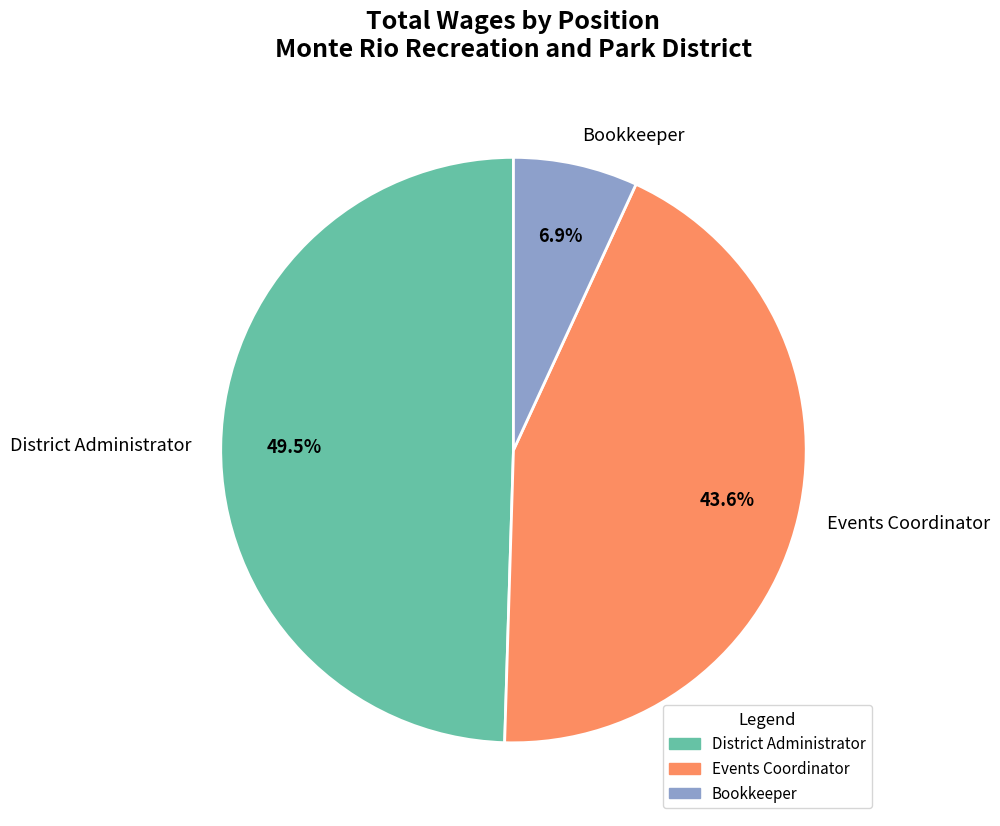

Is there a majority slice in this chart?

No